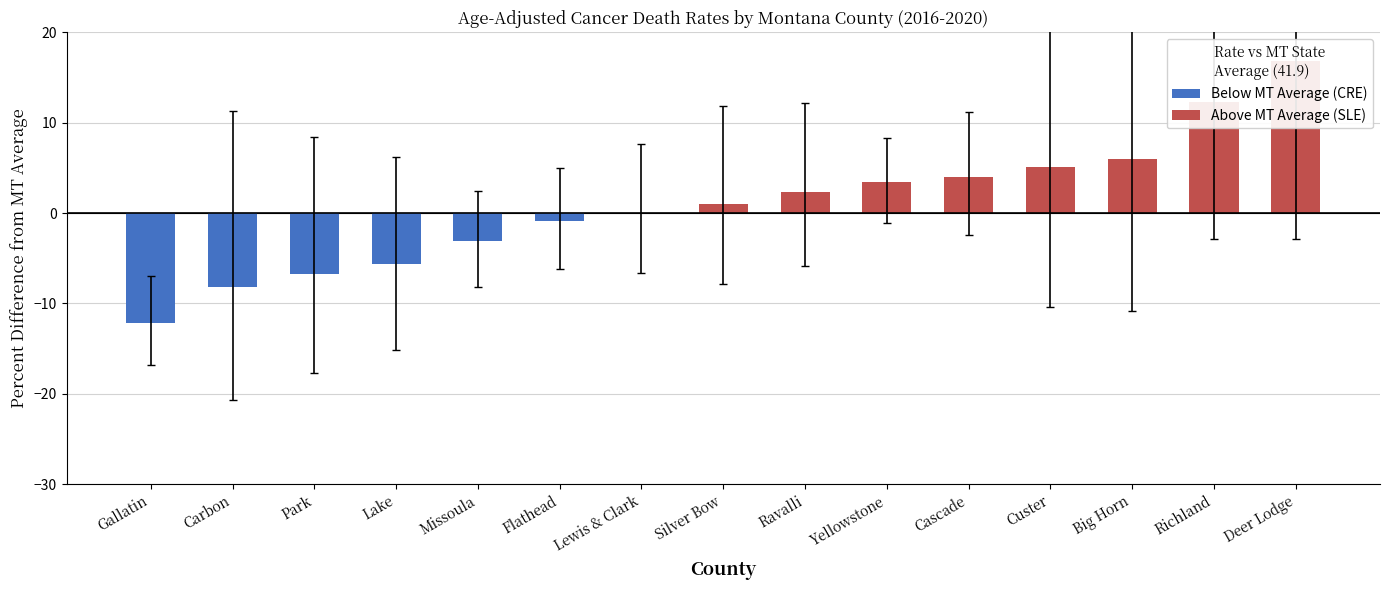

Reading right to left, extract all data points from this chart.

Below MT Average (CRE): 0.0	0.0	0.0	0.0	0.0	0.0	0.0	0.0	0.0	-0.9	-3.1	-5.6	-6.7	-8.2	-12.2
Above MT Average (SLE): 16.8	12.3	6.0	5.1	4.0	3.4	2.3	1.0	0.0	0.0	0.0	0.0	0.0	0.0	0.0